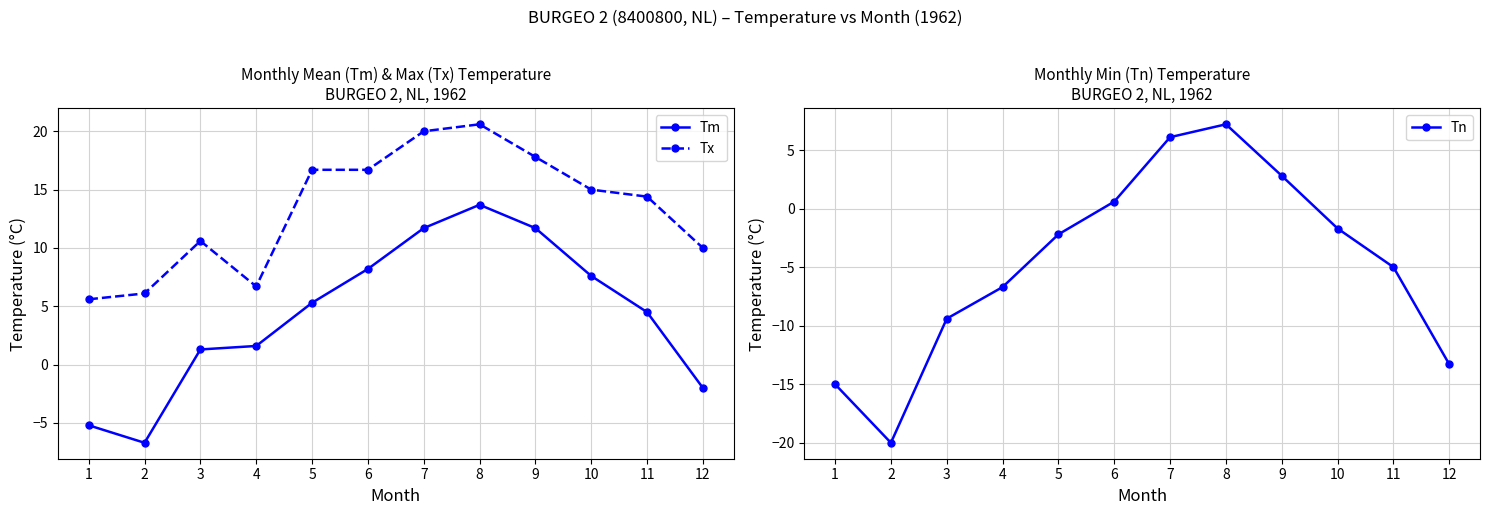

The Tm series shows 5.3 at 5. True or false?

True